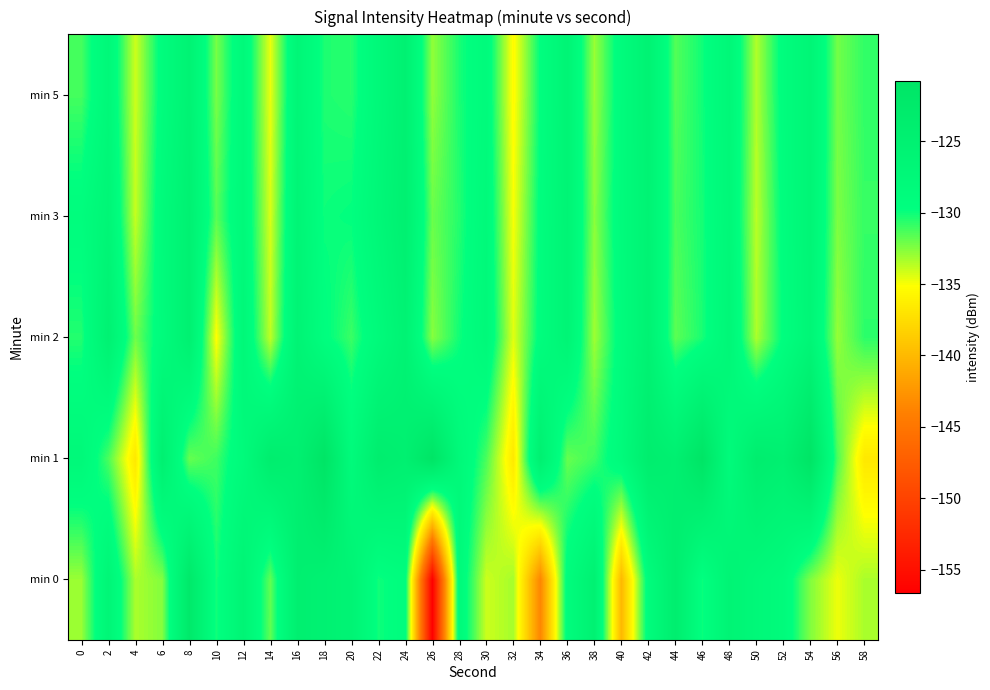

Reading left to right, list all the values displayed in this chart.

min 0: 0=-133.0	2=-126.8	4=-133.4	6=-132.5	8=-122.4	10=-130.2	12=-126.2	14=-131.8	16=-124.5	18=-125.2	20=-126.0	22=-130.1	24=-129.2	26=-156.6	28=-128.2	30=-134.1	32=-133.2	34=-143.6	36=-128.9	38=-125.2	40=-140.0	42=-128.8	44=-124.0	46=-130.0	48=-126.1	50=-127.6	52=-128.5	54=-132.5	56=-134.8	58=-133.3
min 1: 0=-127.8	2=-131.3	4=-136.7	6=-124.8	8=-131.9	10=-131.1	12=-128.4	14=-123.8	16=-124.7	18=-120.8	20=-128.4	22=-123.8	24=-124.7	26=-120.8	28=-127.8	30=-131.3	32=-136.7	34=-124.8	36=-131.9	38=-131.1	40=-128.4	42=-123.8	44=-124.7	46=-120.8	48=-128.4	50=-123.8	52=-124.7	54=-120.8	56=-131.3	58=-136.7
min 2: 0=-130.5	2=-125.3	4=-132.1	6=-128.7	8=-124.9	10=-135.2	12=-127.4	14=-133.8	16=-126.1	18=-129.5	20=-131.0	22=-128.3	24=-125.7	26=-132.6	28=-130.1	30=-127.8	32=-134.5	34=-129.2	36=-126.4	38=-133.1	40=-128.9	42=-125.5	44=-131.7	46=-130.3	48=-127.1	50=-133.4	52=-129.6	54=-126.8	56=-132.9	58=-130.7
min 3: 0=-129.1	2=-126.7	4=-133.9	6=-128.4	8=-125.2	10=-131.6	12=-127.9	14=-134.3	16=-126.5	18=-130.0	20=-129.8	22=-127.2	24=-124.8	26=-132.0	28=-130.5	30=-128.1	32=-135.0	34=-129.4	36=-126.2	38=-132.7	40=-128.6	42=-125.9	44=-131.3	46=-130.2	48=-127.5	50=-133.7	52=-129.3	54=-126.6	56=-132.4	58=-130.9
min 5: 0=-131.2	2=-127.6	4=-134.1	6=-129.0	8=-125.8	10=-132.3	12=-128.0	14=-134.7	16=-126.9	18=-130.4	20=-130.6	22=-127.8	24=-125.1	26=-132.8	28=-130.3	30=-128.5	32=-135.4	34=-129.7	36=-126.3	38=-133.0	40=-128.8	42=-125.6	44=-131.5	46=-130.1	48=-127.3	50=-133.5	52=-129.1	54=-126.7	56=-132.2	58=-130.8